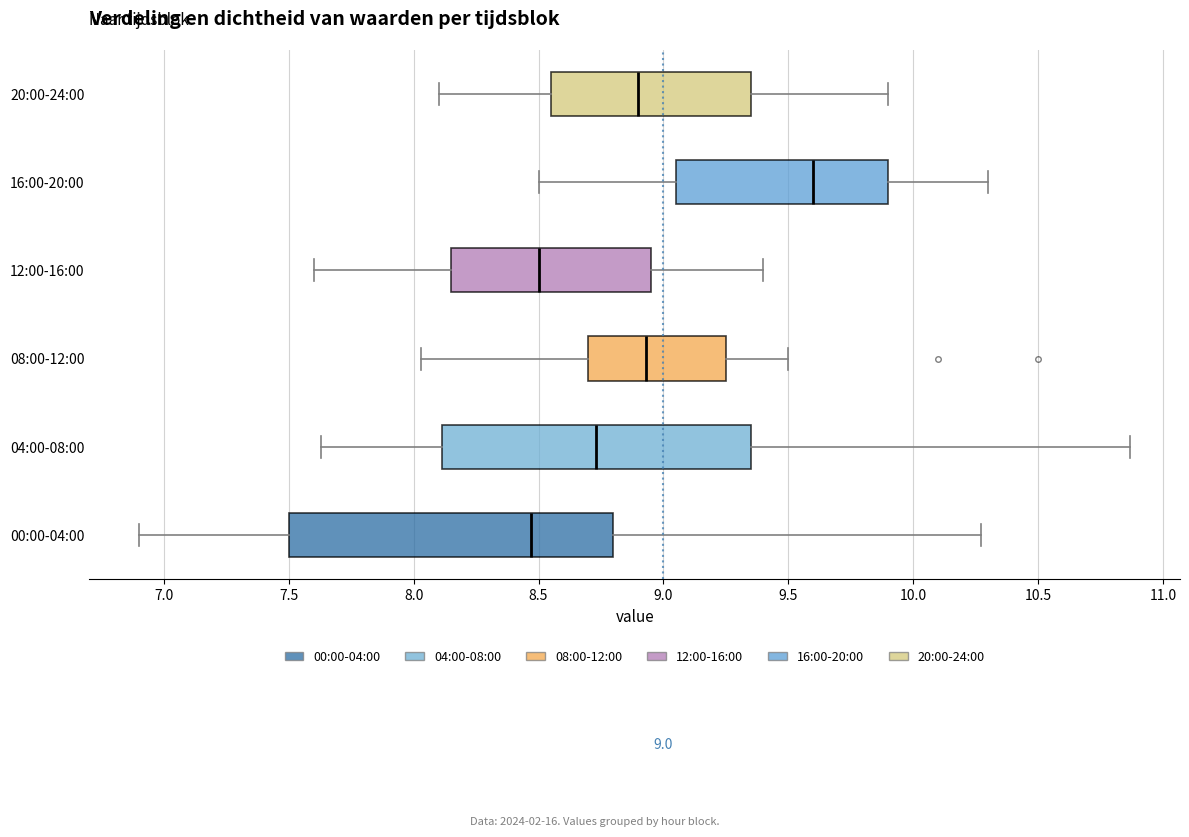

Comparing the boxes themselves (not the whiskers), which one is the widest?

00:00-04:00